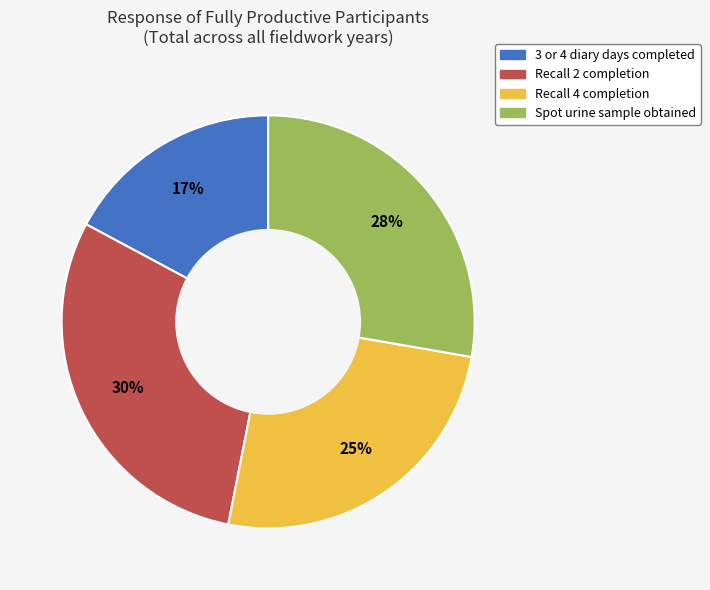

How many segments does this pie chart have?

4